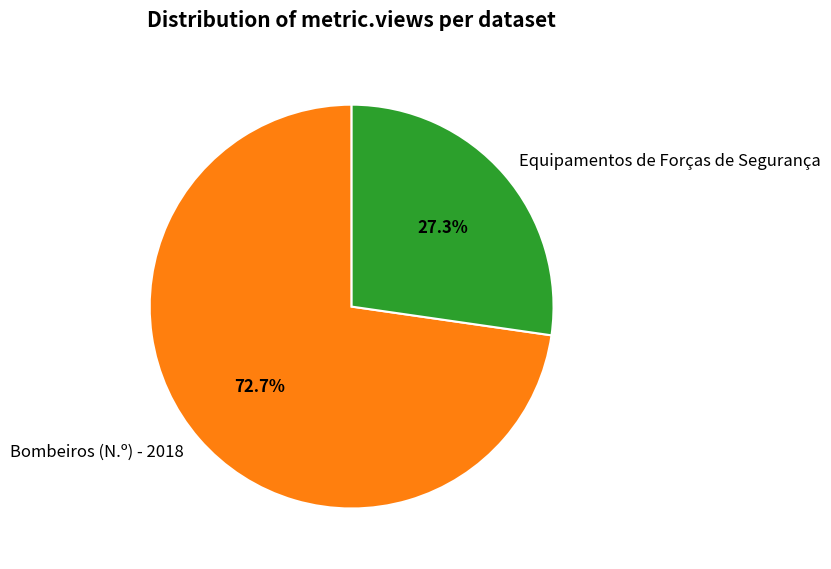

The Bombeiros (N.º) - 2018 slice represents 88% of the pie. True or false?

False